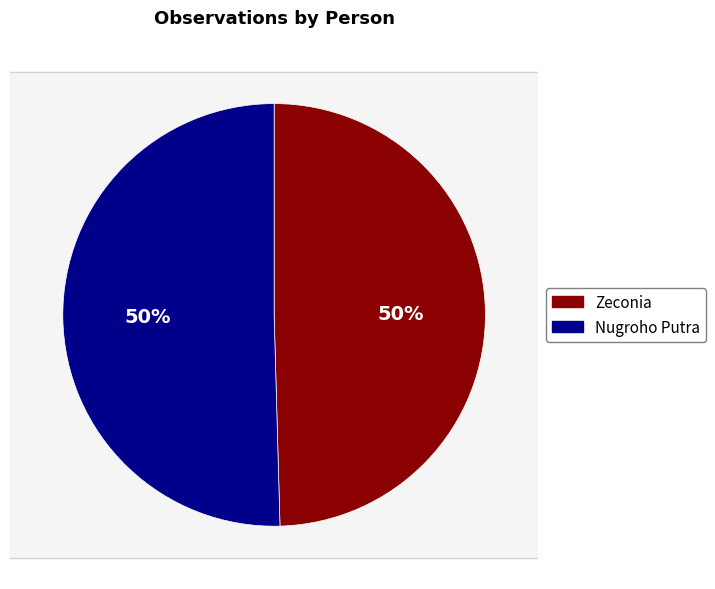

Count the number of slices in the pie.

2